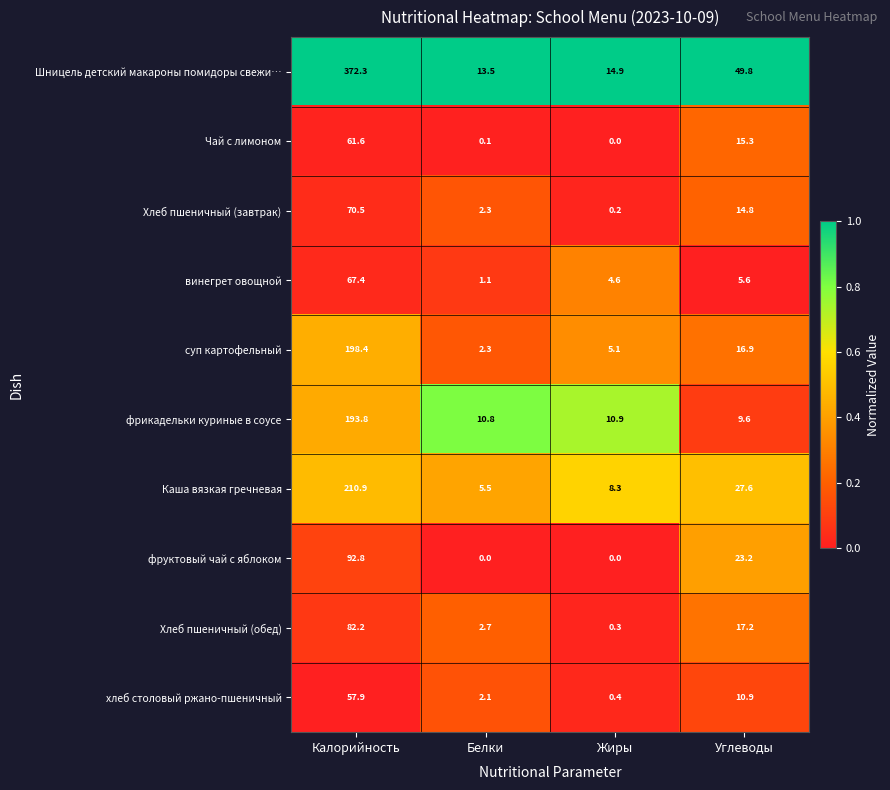

What is the difference between the maximum and second lowest values in the Хлеб пшеничный (обед) series?

79.5